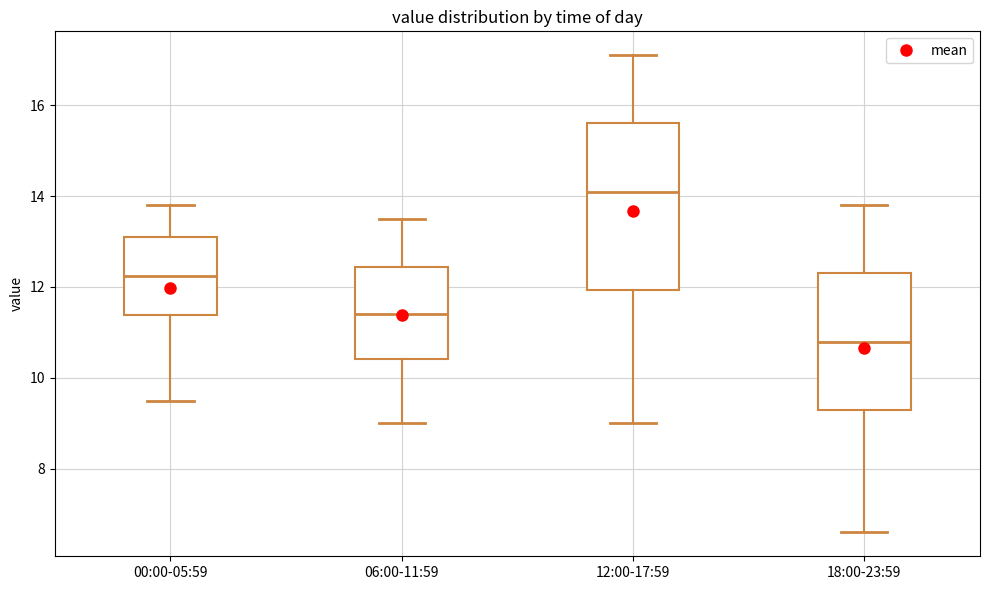

Which box is the tallest, from its lower edge to its upper edge?

12:00-17:59